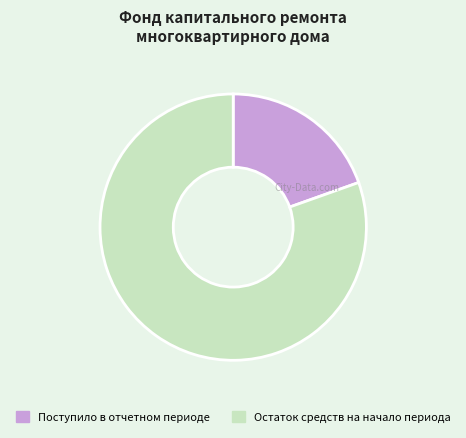

Which slice is the largest?

Остаток средств на начало периода